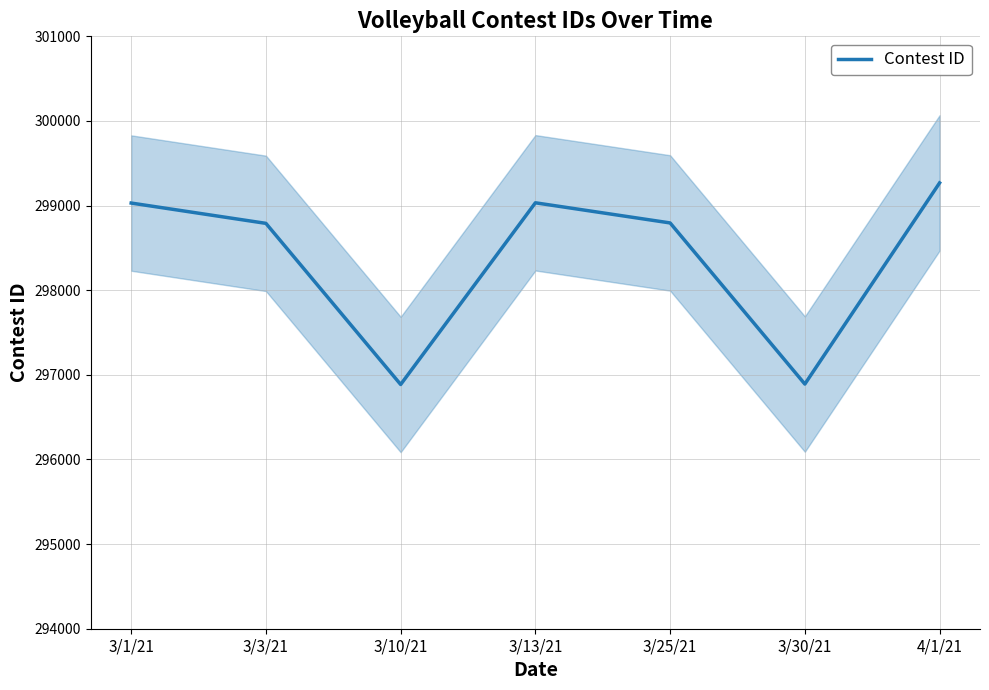

Reading left to right, extract all data points from this chart.

3/1/21=299030	3/3/21=298790	3/10/21=296886	3/13/21=299033	3/25/21=298795	3/30/21=296891	4/1/21=299268